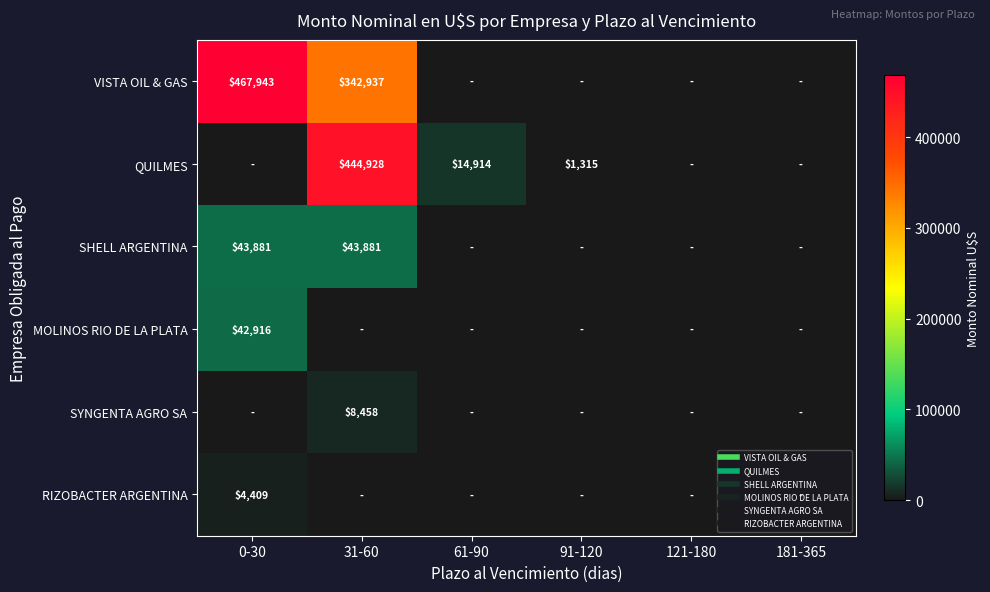

The value of QUILMES at 181-365 is -233092.2. True or false?

False